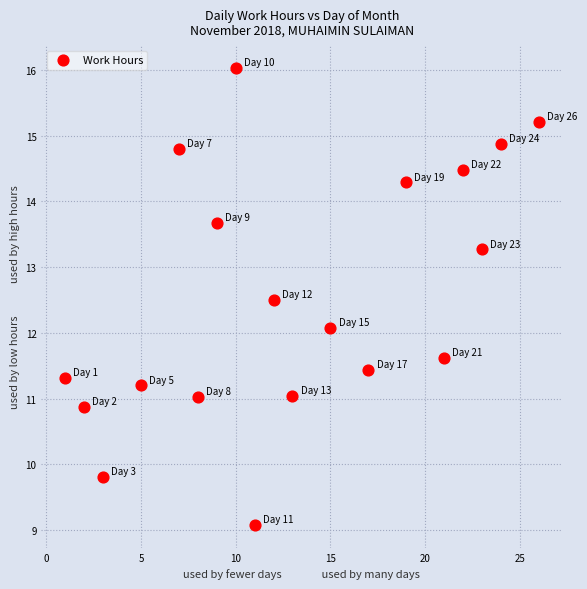

What is the range of X values (max minus min)?

25.0